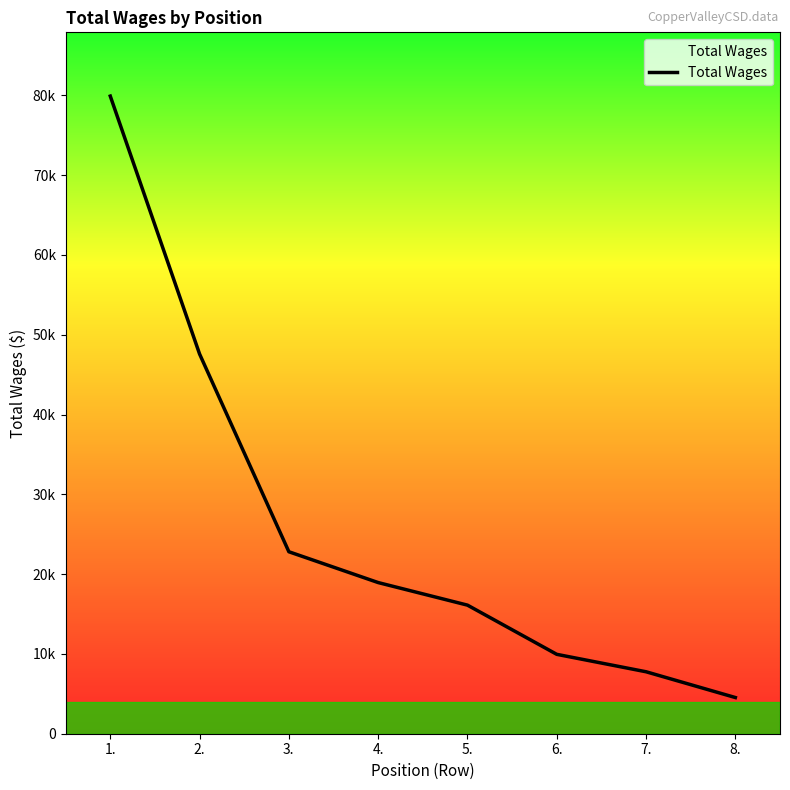

Is this an area chart (filled region under the line)?

Yes